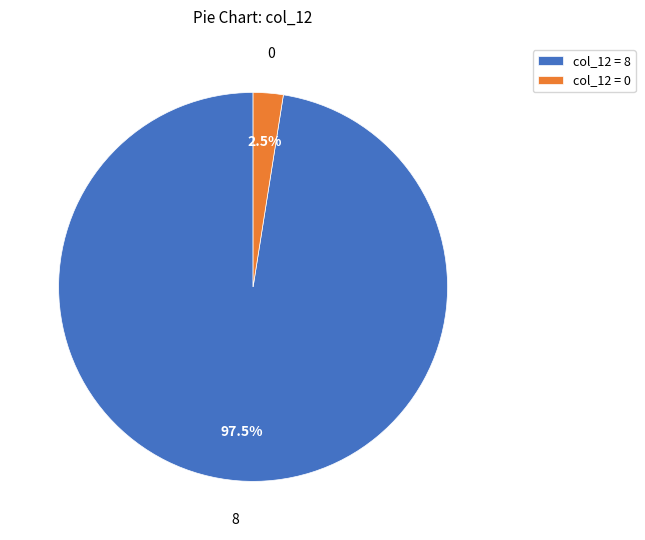

Which has a higher value, col_12 = 0 or col_12 = 8?

col_12 = 8